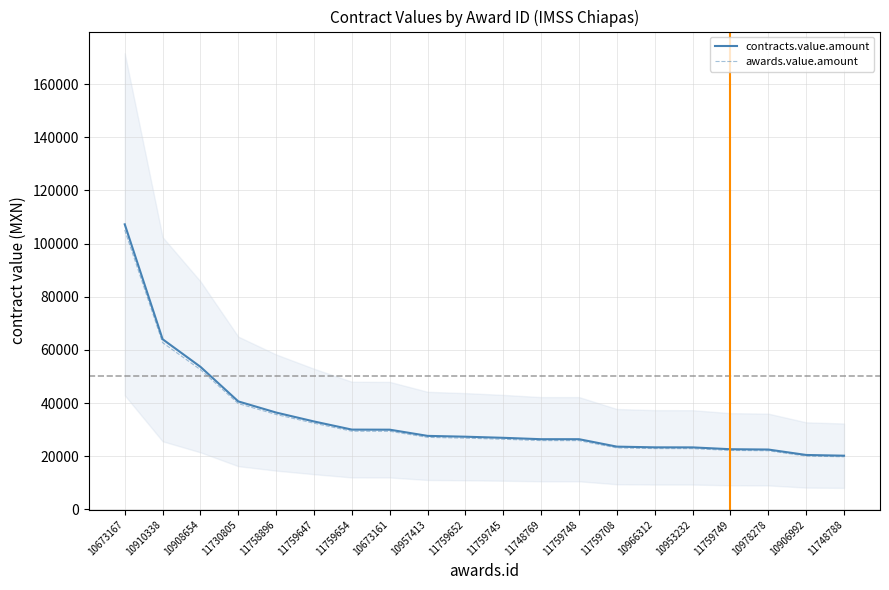

Which has a higher value, 10673161 or 11759745?

10673161